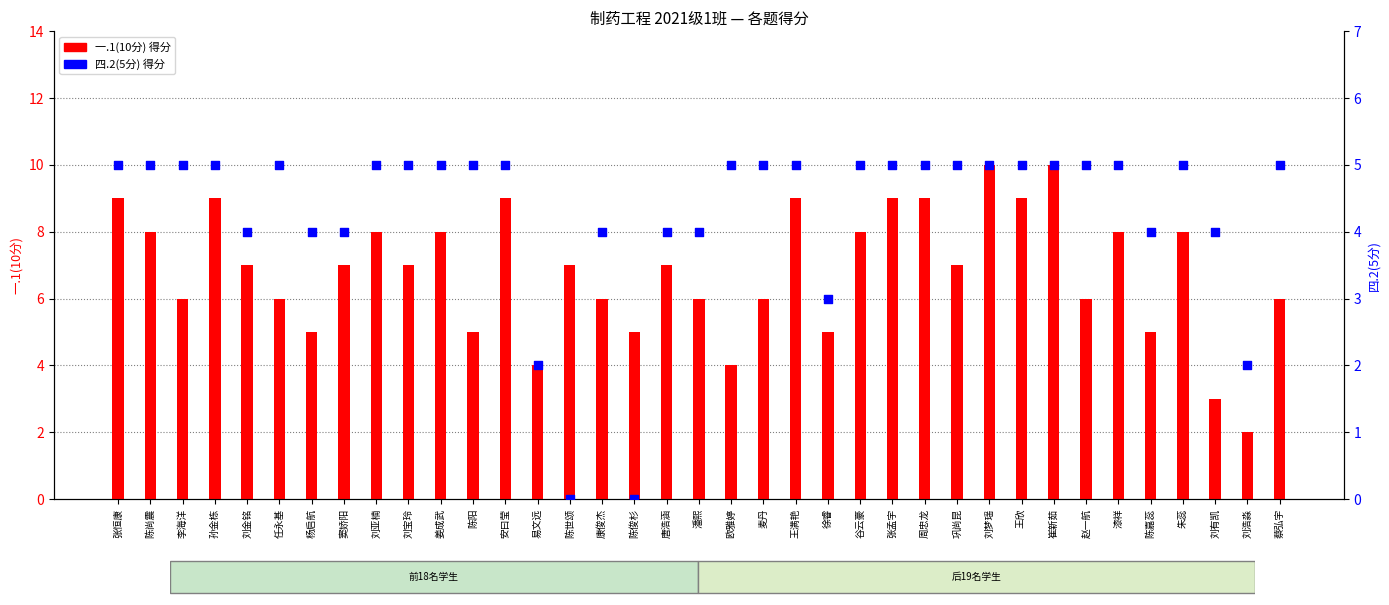

What are all the series names shown in the legend?

一.1(10分), 四.2(5分)